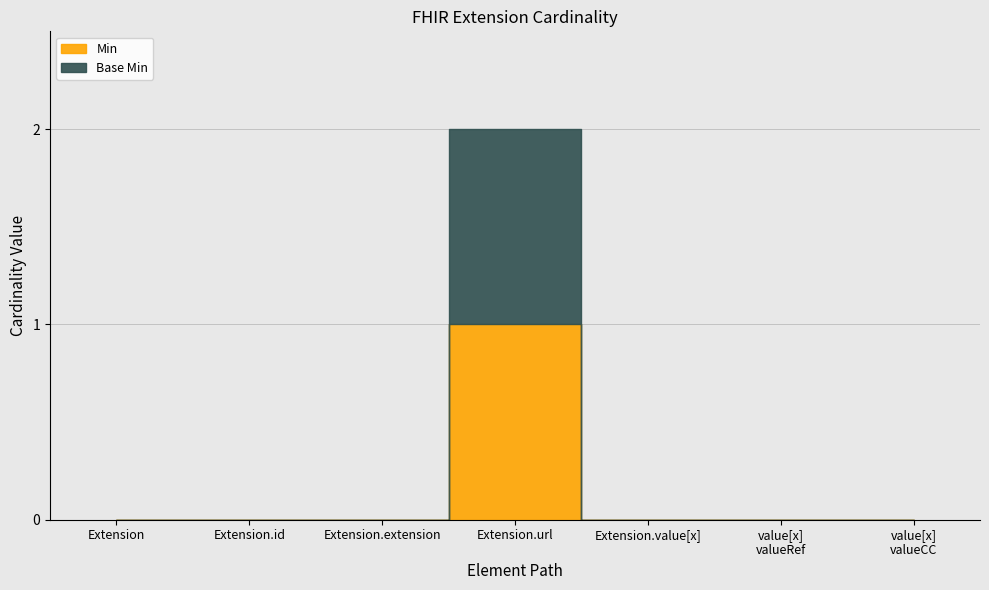

Rank the series by their maximum value, from highest to lowest.

Min, Base Min